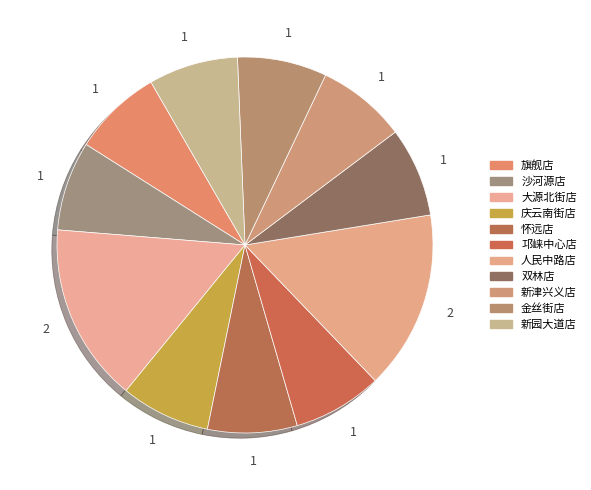

To the nearest percent, what is the average slice percentage?

9%